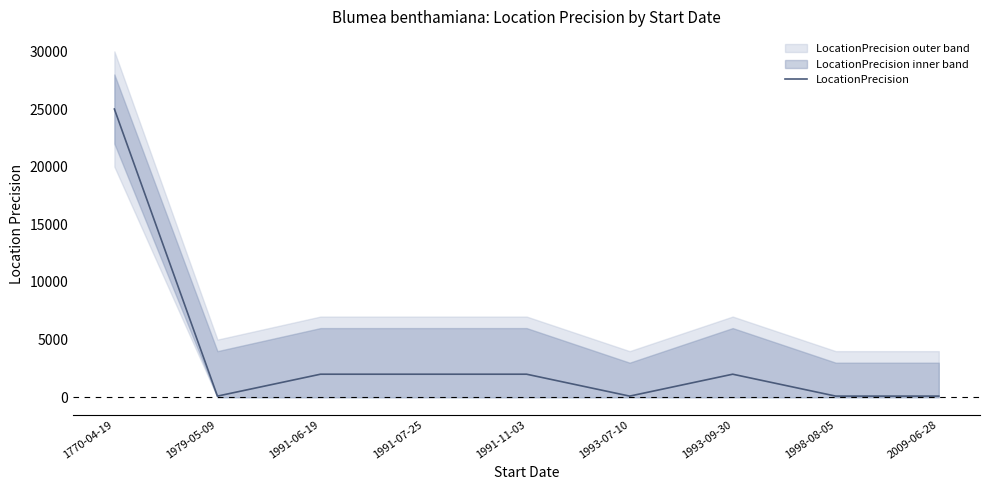

What is the difference between the maximum and minimum values?

24900